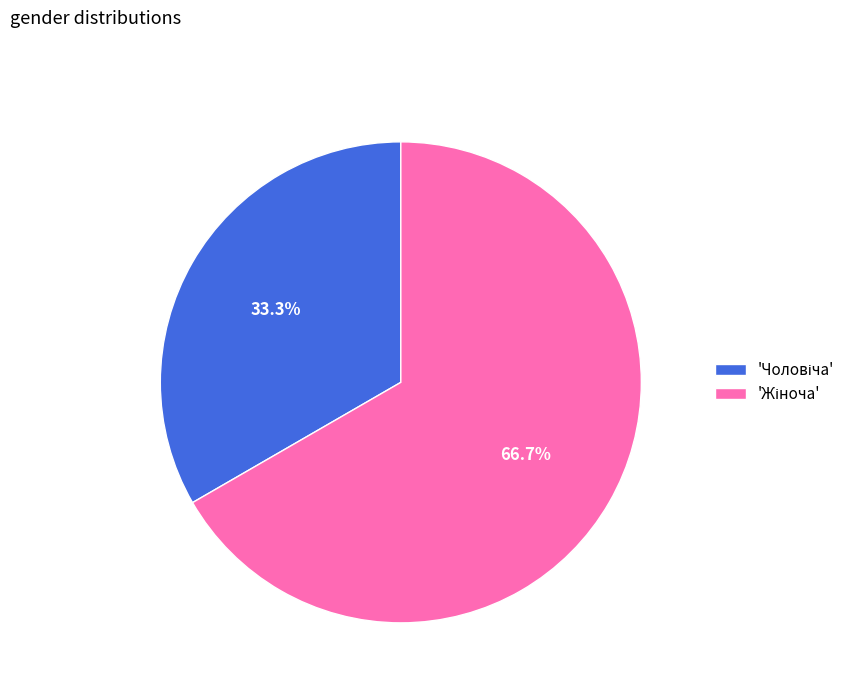

Does any single category account for the majority?

Yes